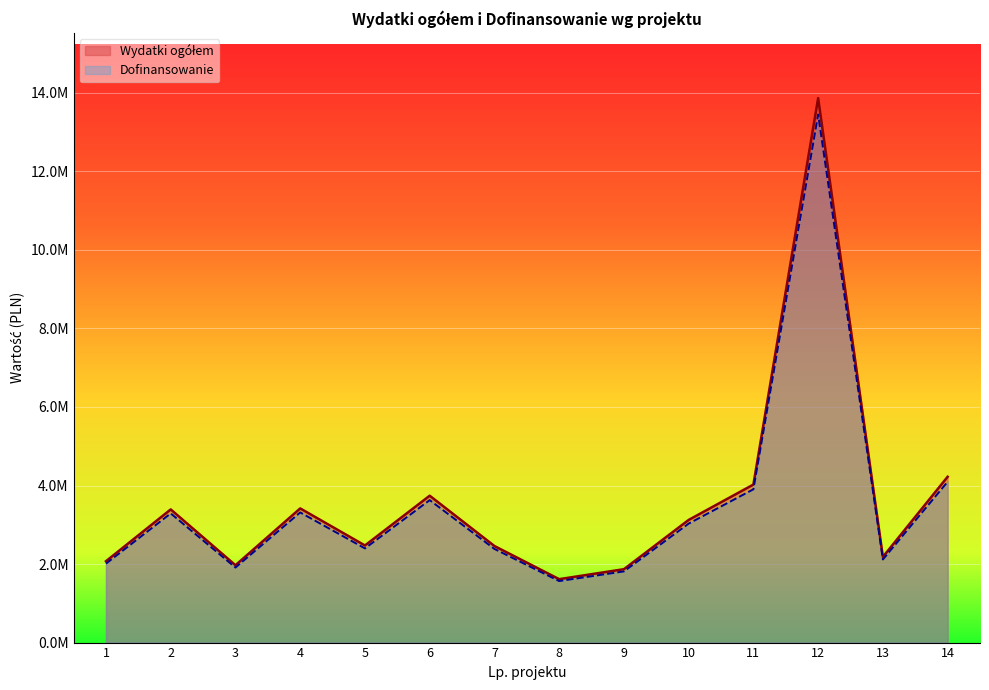

What is the average value of the Wydatki ogółem series?

3601660.8